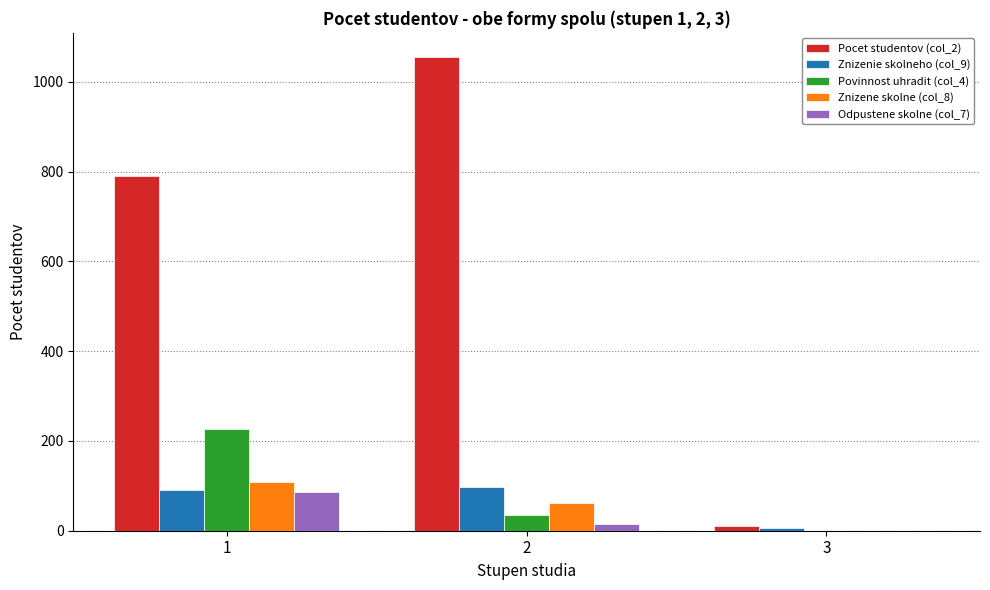

Reading left to right, extract all data points from this chart.

Pocet studentov (col_2): 1=791	2=1056	3=10
Znizenie skolneho (col_9): 1=91	2=97	3=7
Povinnost uhradit (col_4): 1=227	2=36	3=0
Znizene skolne (col_8): 1=109	2=61	3=0
Odpustene skolne (col_7): 1=87	2=15	3=0